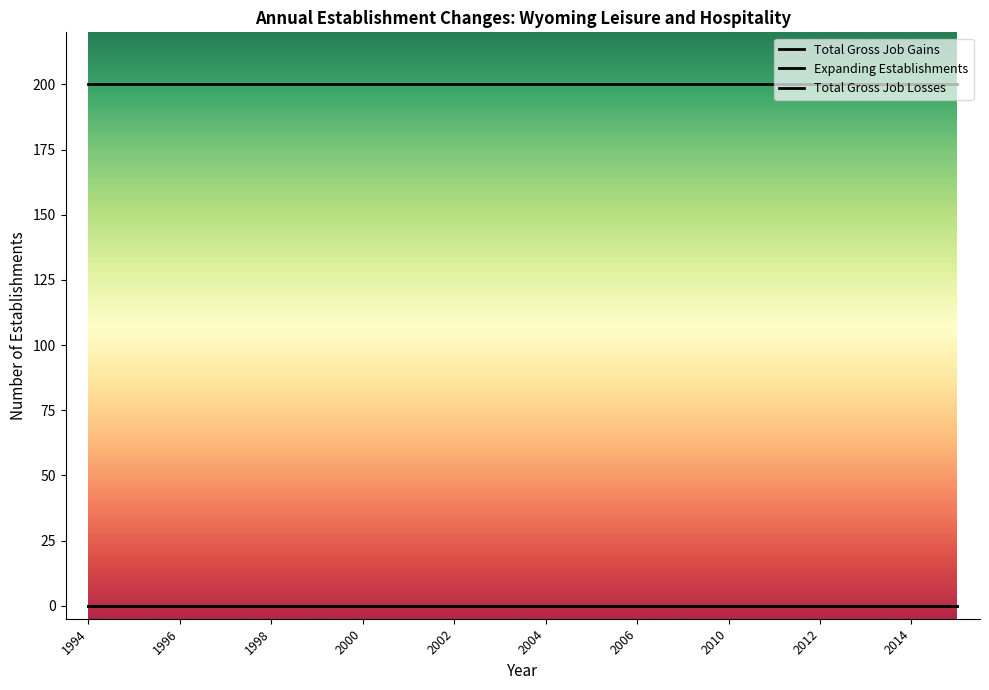

At how many categories does at least one series exceed 90?

20